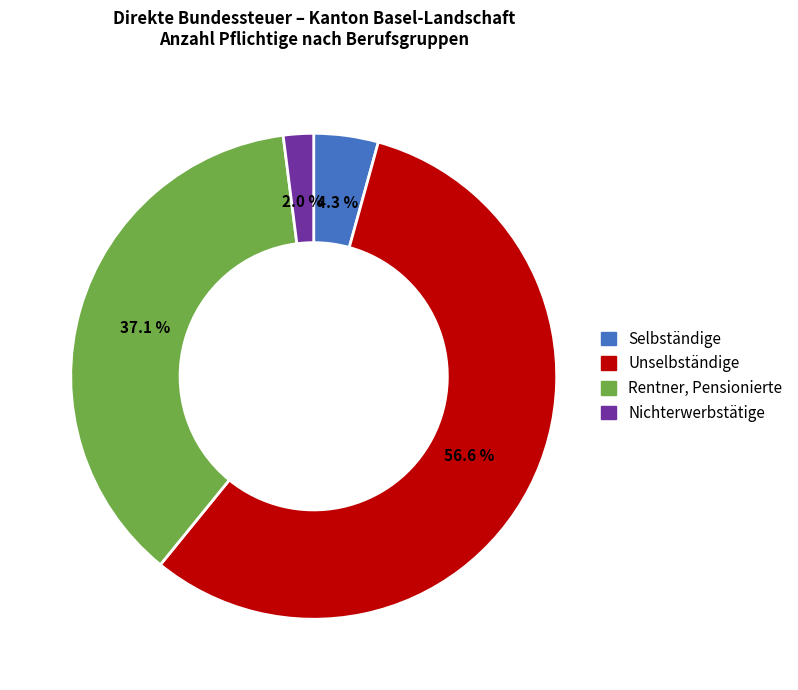

How many segments does this pie chart have?

4